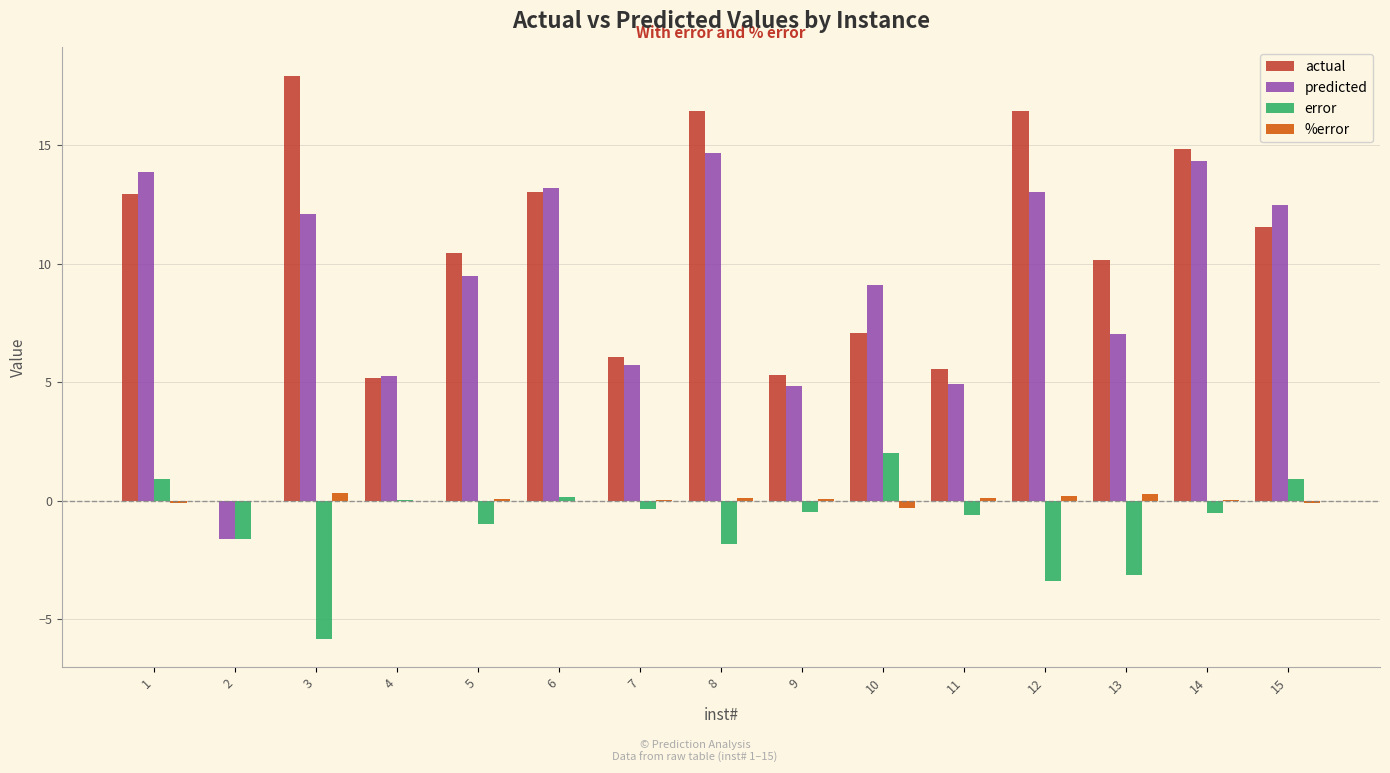

Where is error nearest to the value -1?

5